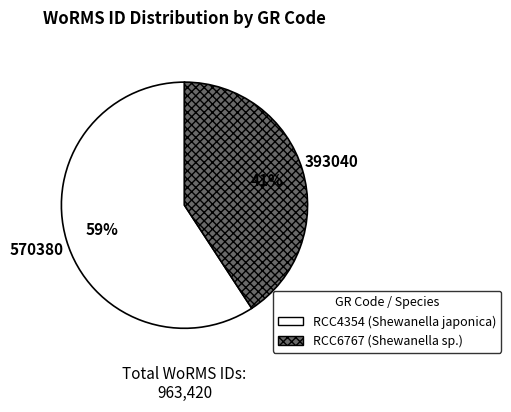

Approximately how many times larger is the value at RCC6767 compared to RCC4354?

0.7